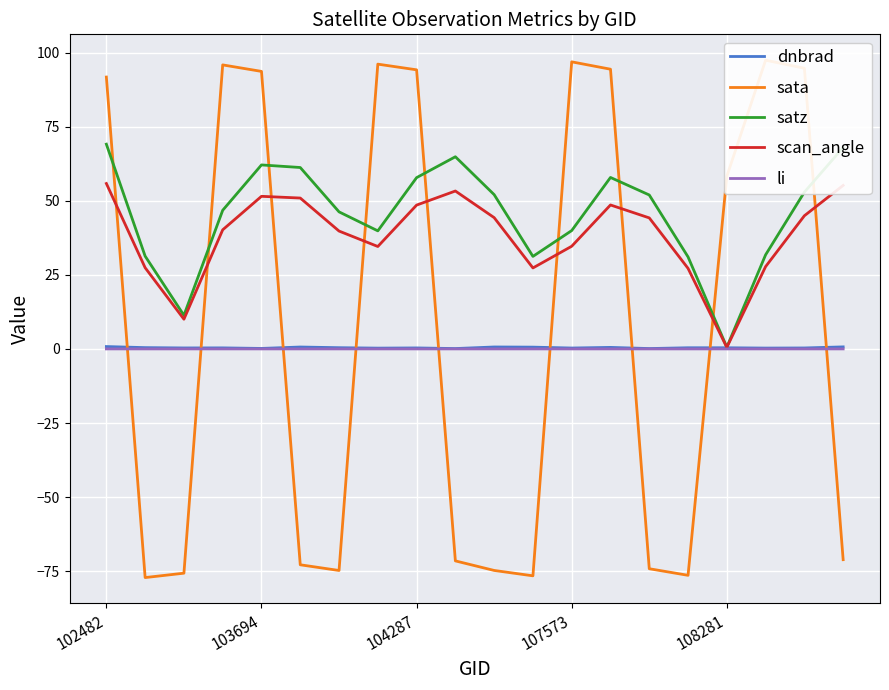

Is it true that li equals 0.0 at 107573?

True